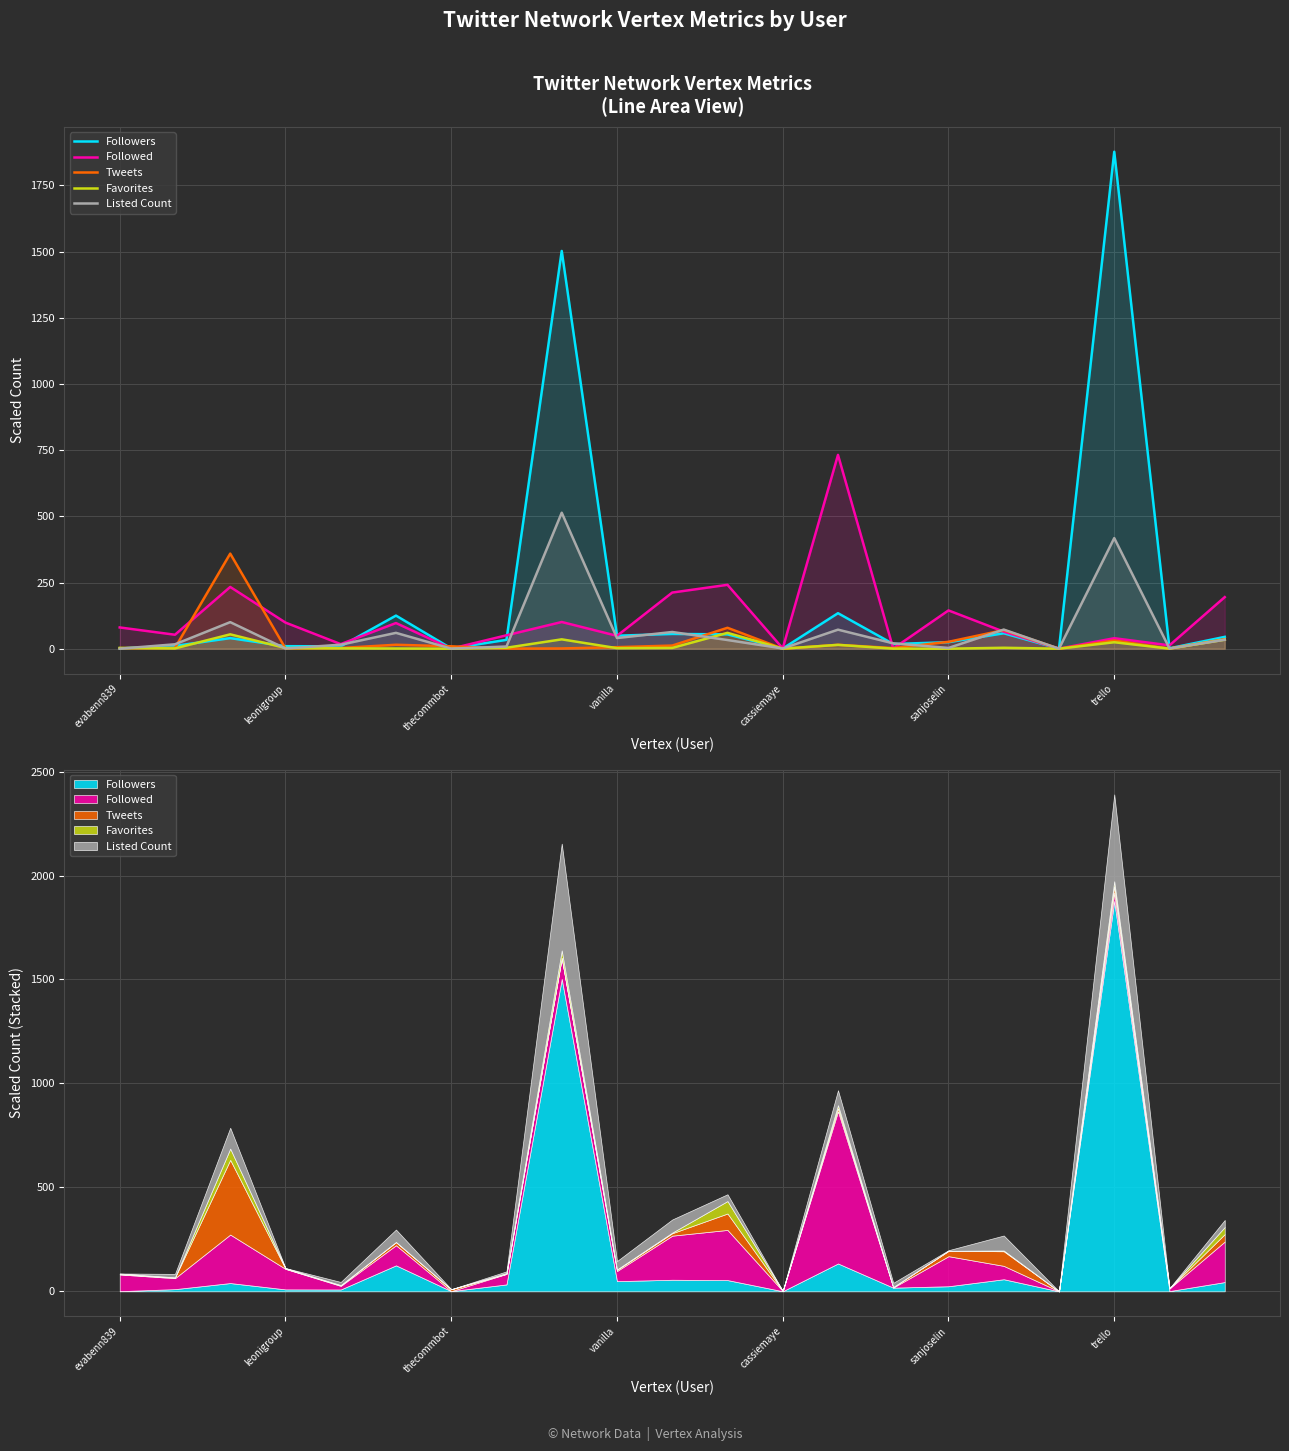

What is the approximate value of Listed Count at thecommbot?

0.2